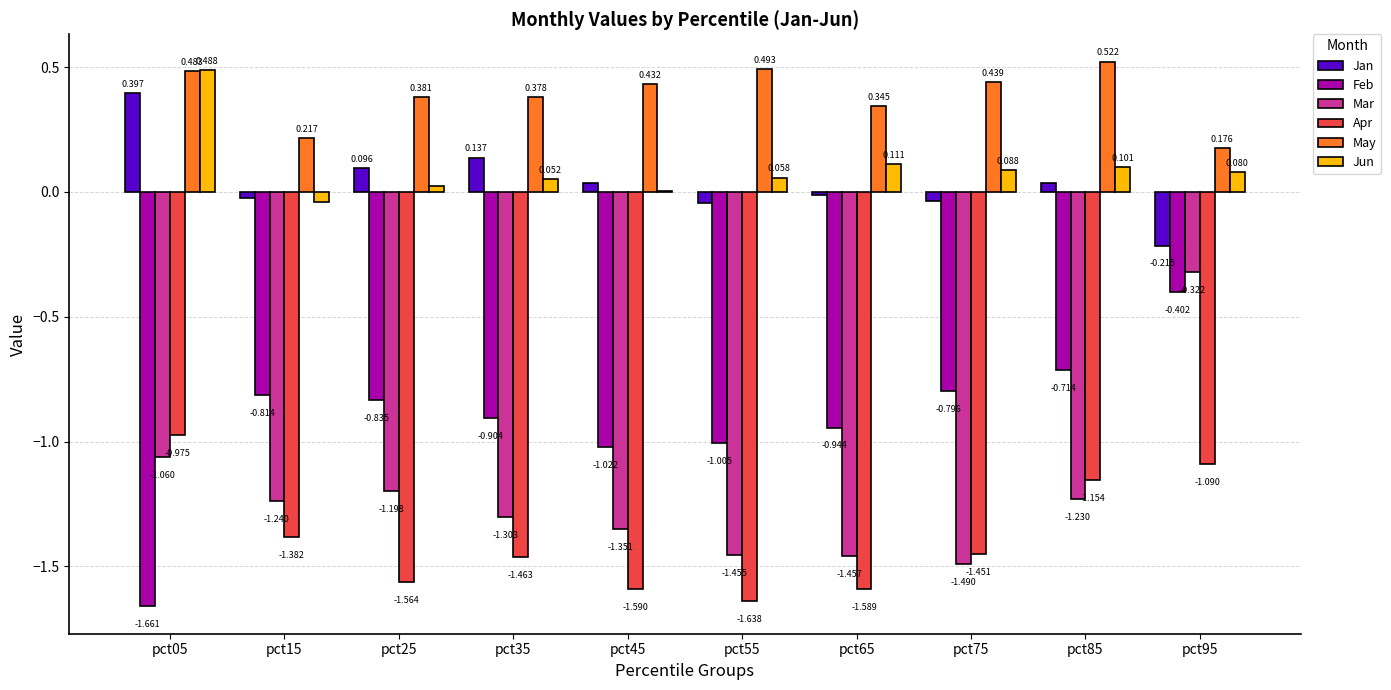

Is the value of Jun at pct65 greater than the value of Mar at pct15?

Yes